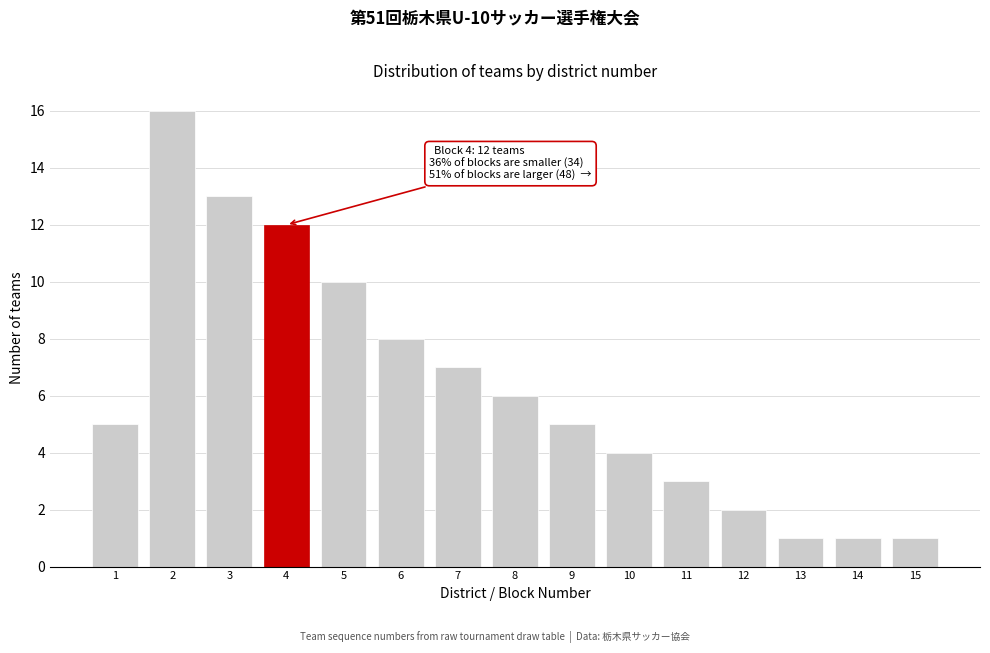

Reading left to right, transcribe all the data shown in this chart.

5	16	13	12	10	8	7	6	5	4	3	2	1	1	1